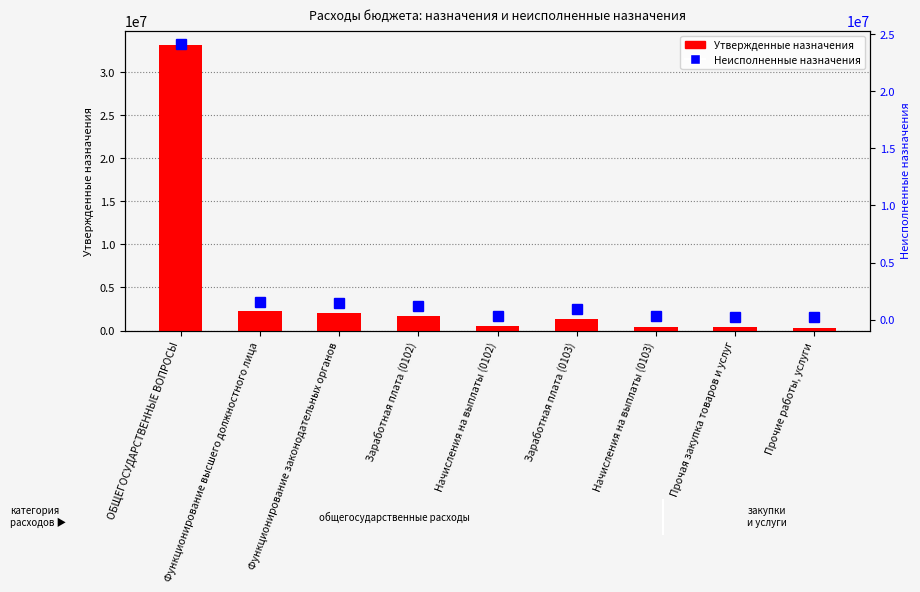

Which label corresponds to the smallest value in the chart?

Прочие работы, услуги